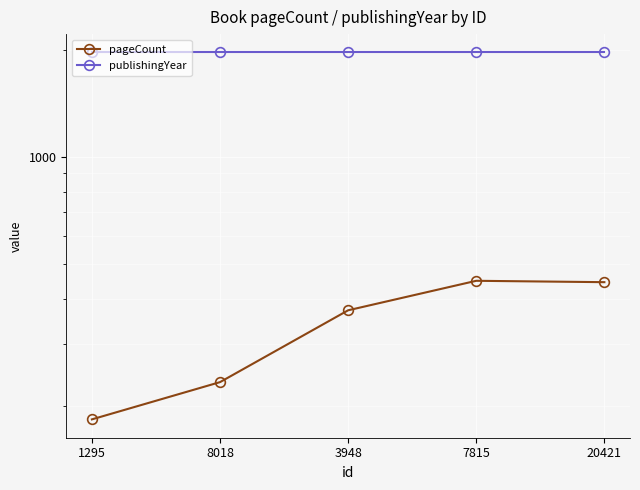

How many interior local peaks does the pageCount series have?

1